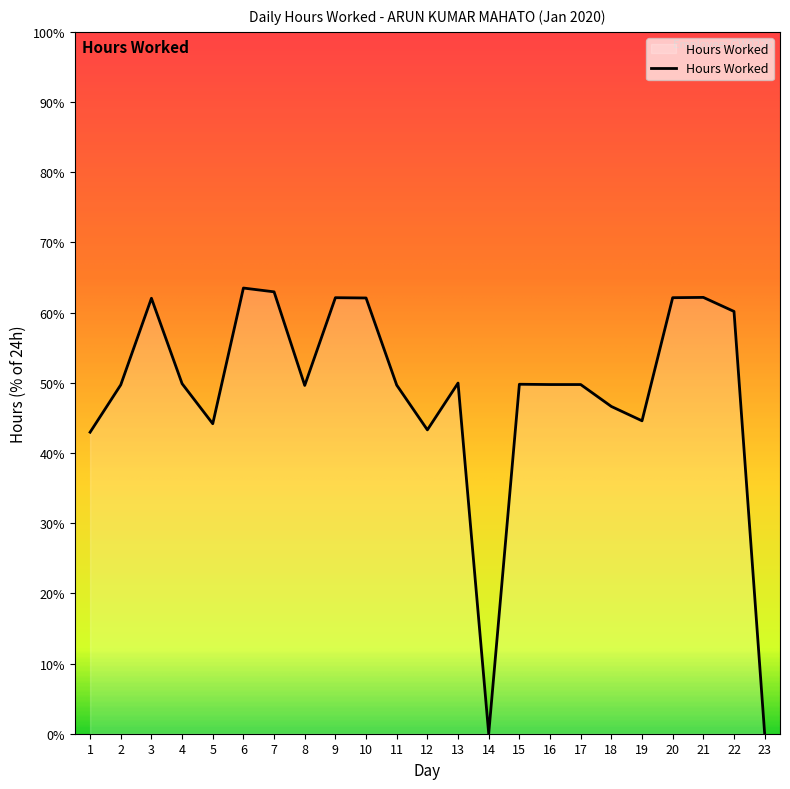

How many series are shown in this chart?

1